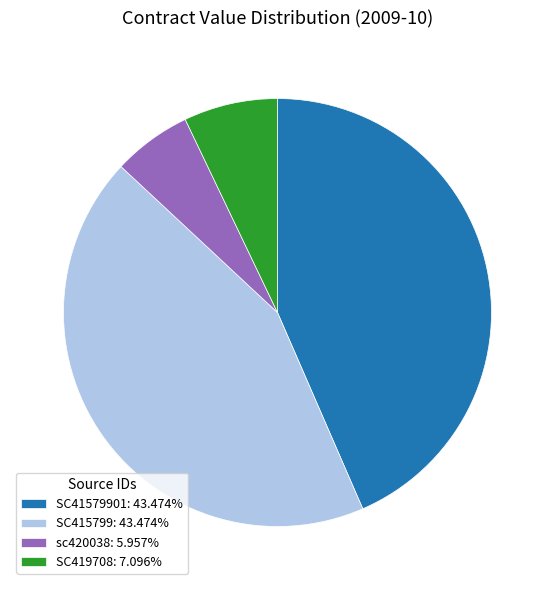

Is the sum of SC415799: 43.474% and sc420038: 5.957% greater than half?

No